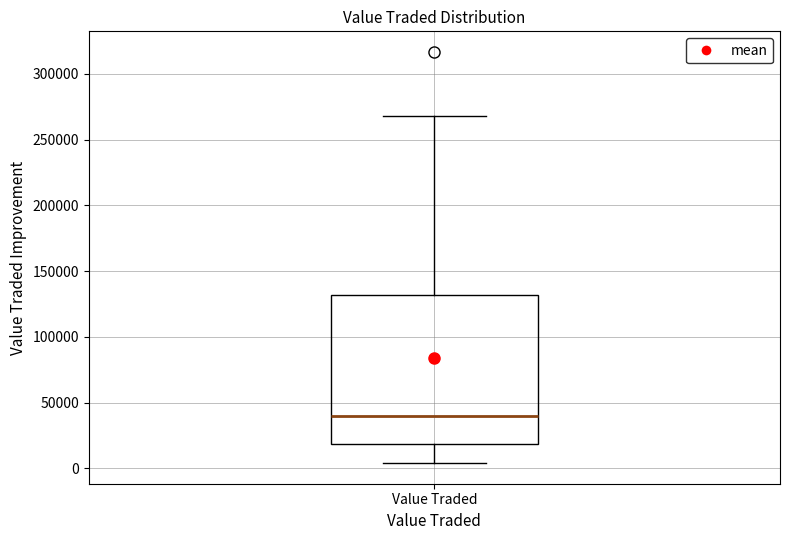

Transcribe this box plot: give where the median line is, the range the box spans, and where the two whiskers end, as read against the y-axis. The values are not printed on the chart, so give them approximately, as read against the axis.

median 40000, box 20000 to 130000, whiskers 5000 to 270000